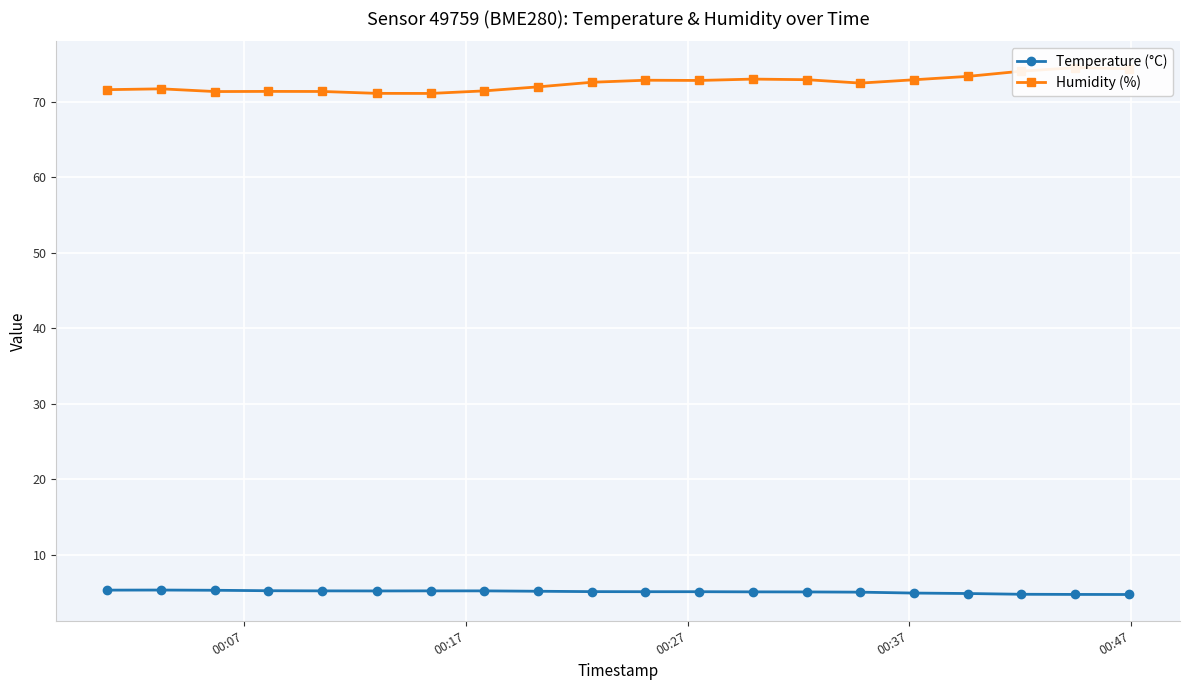

What is the highest value of the Temperature (°C) series?

5.3